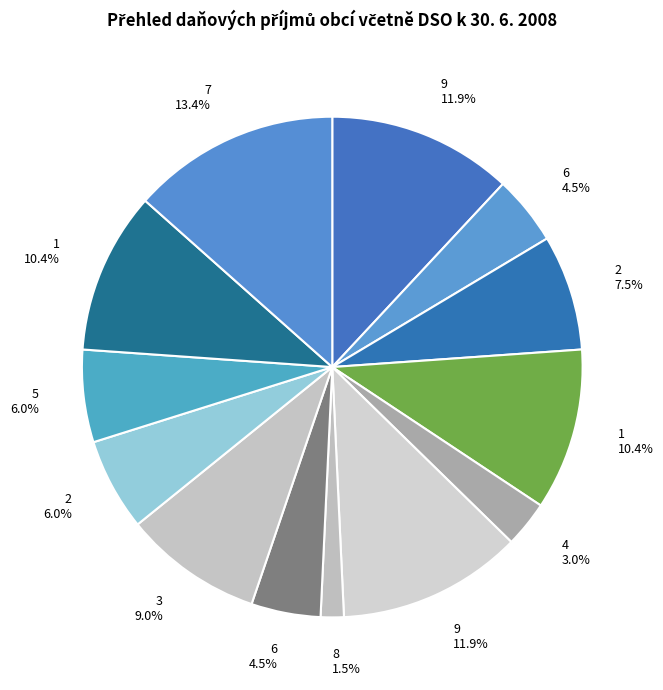

How many slices are in this pie chart?

13